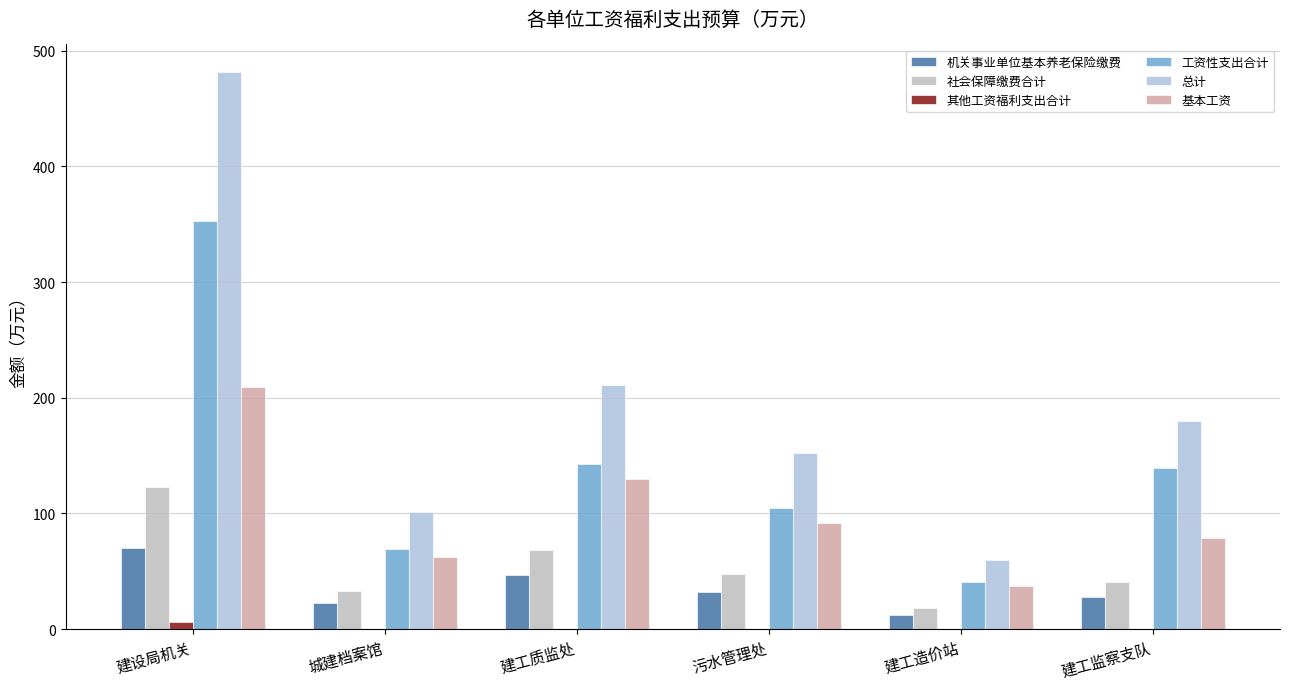

Which label corresponds to the smallest value in the chart?

城建档案馆